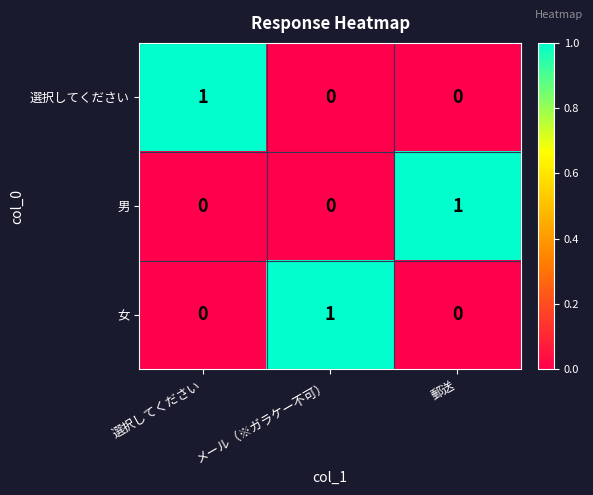

At how many categories does at least one series exceed 0?

3